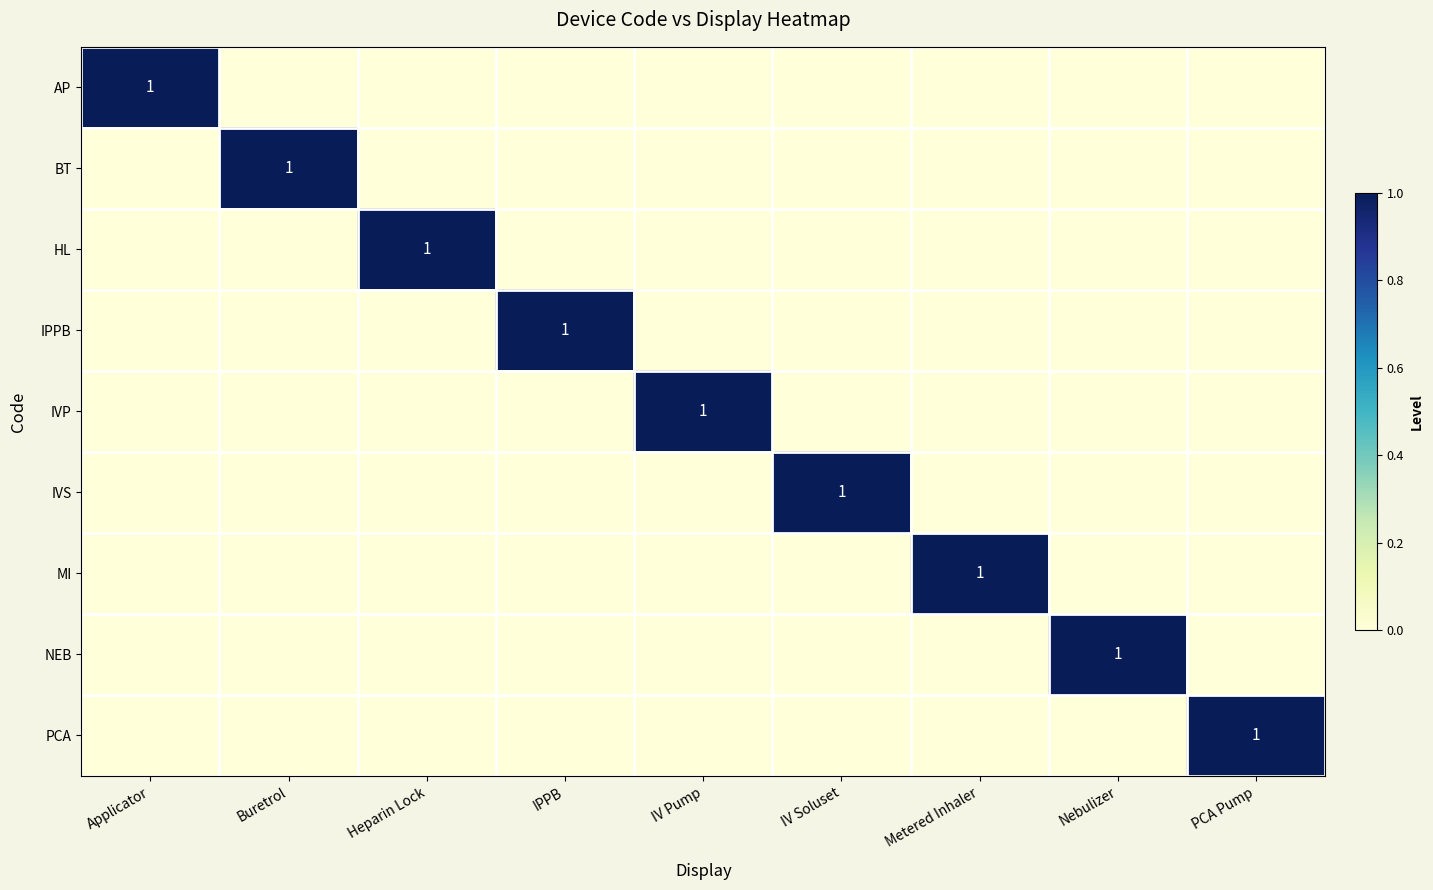

The IVS series shows 1 at Applicator. True or false?

False